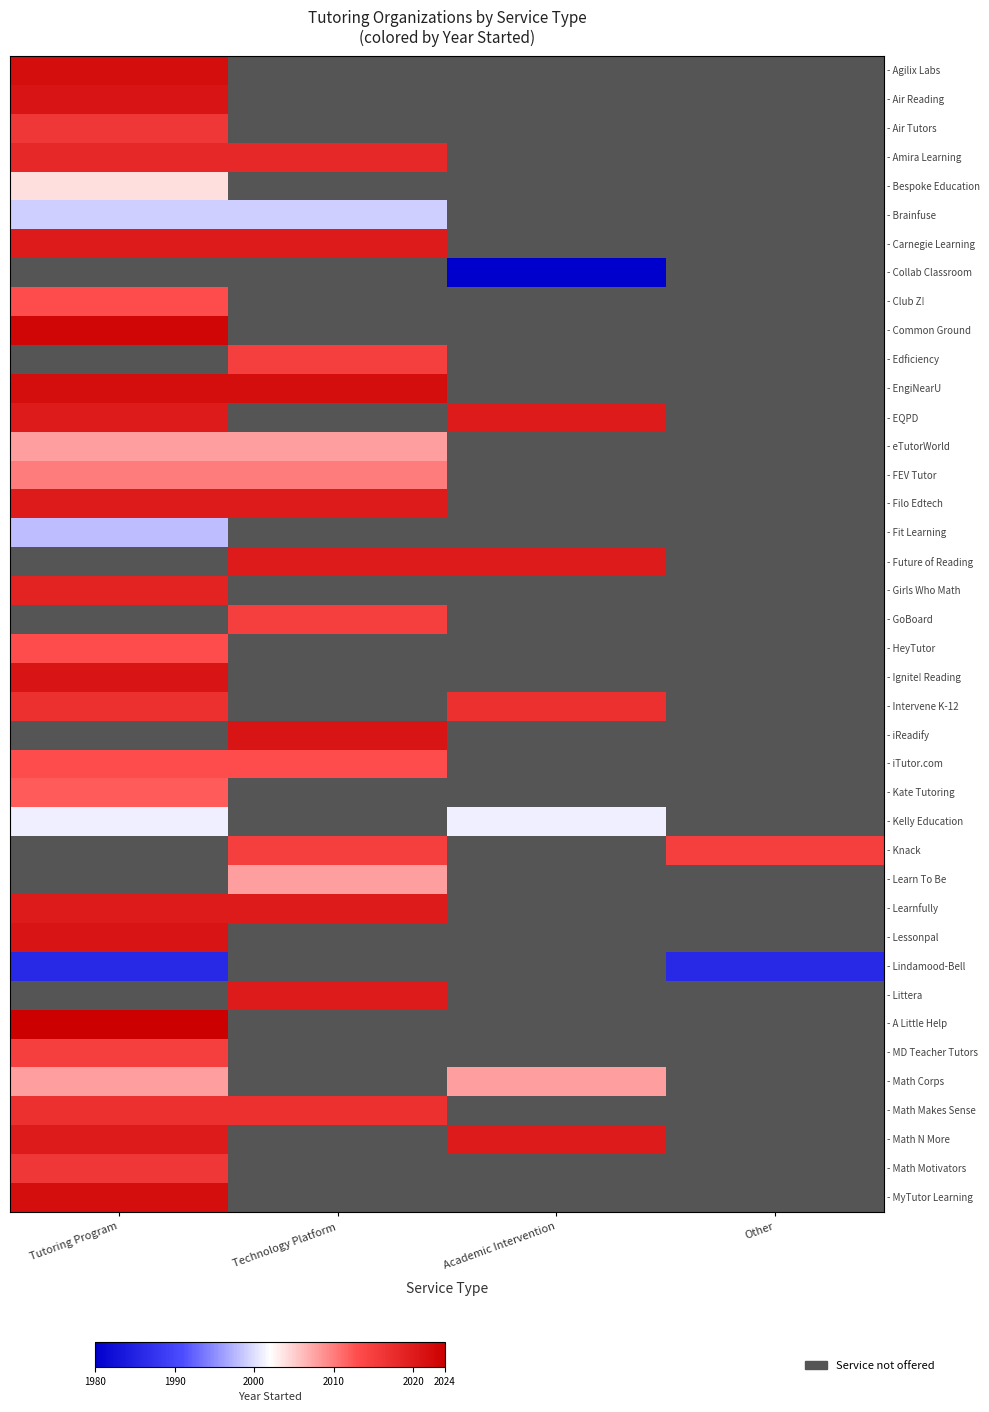

At how many categories does at least one series exceed 46?

4